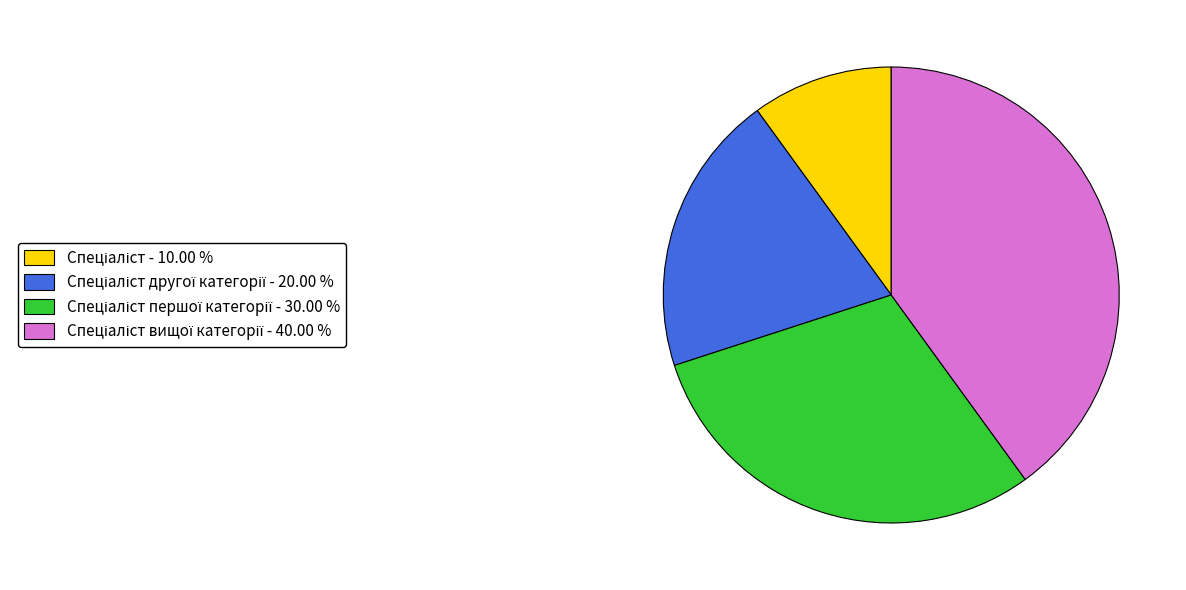

Is there a majority slice in this chart?

No